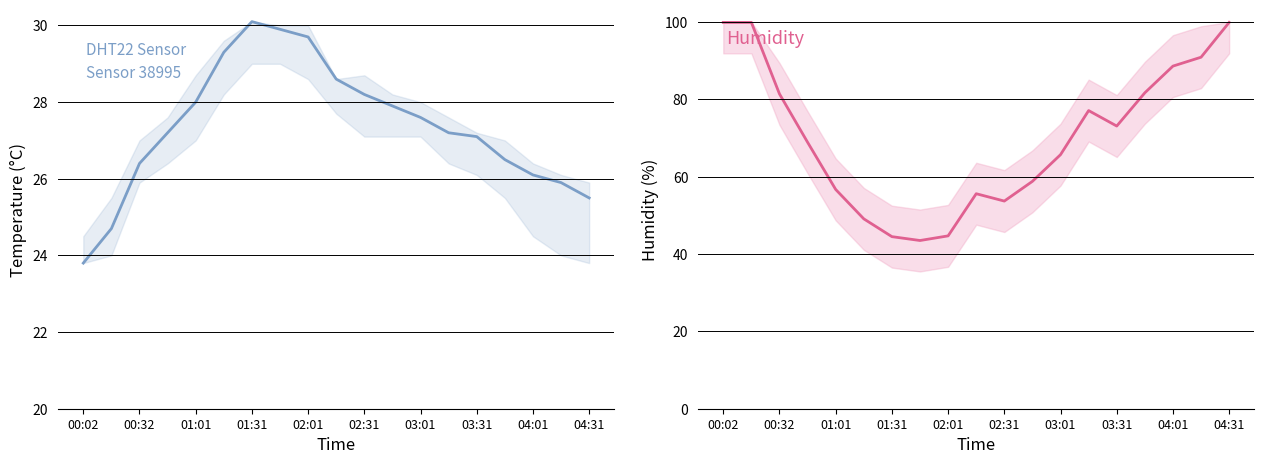

Count the number of categories in the chart.

19